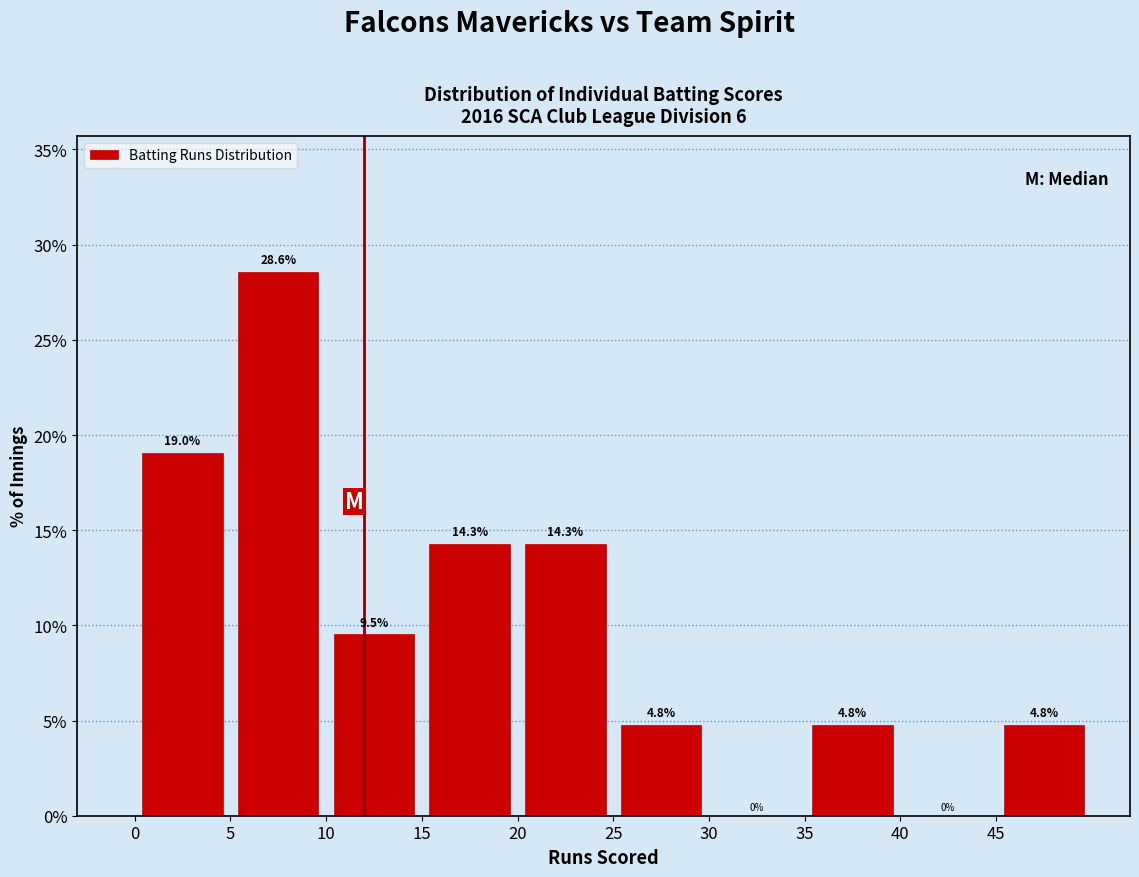

Reading left to right, list every bar in this chart as the range it spans on the x-axis followed by its height.

0 to 5: 19.0
5 to 10: 28.6
10 to 15: 9.5
15 to 20: 14.3
20 to 25: 14.3
25 to 30: 4.8
30 to 35: 0.0
35 to 40: 4.8
40 to 45: 0.0
45 to 50: 4.8